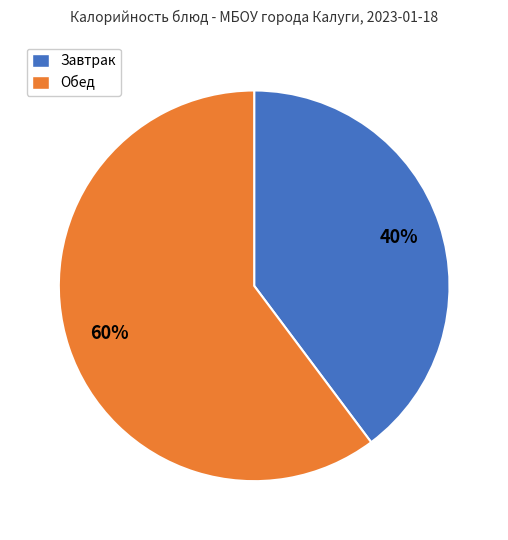

Count the number of slices in the pie.

2